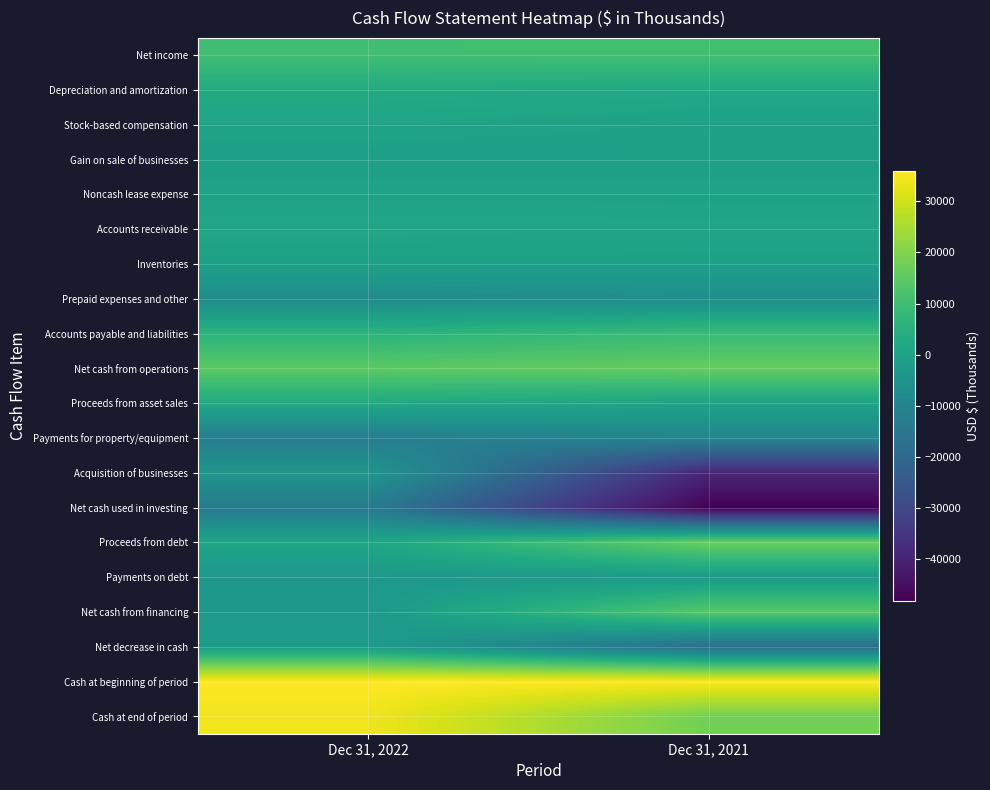

Which series changed the most between Dec 31, 2022 and Dec 31, 2021?

Acquisition of businesses